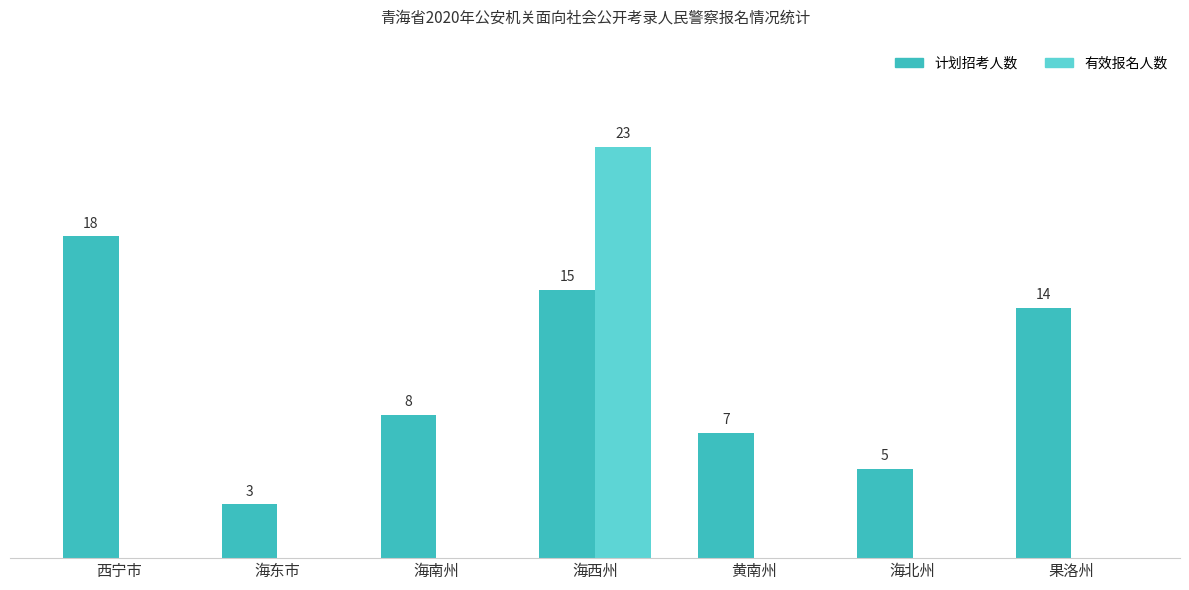

Which series has the largest total across all categories?

计划招考人数